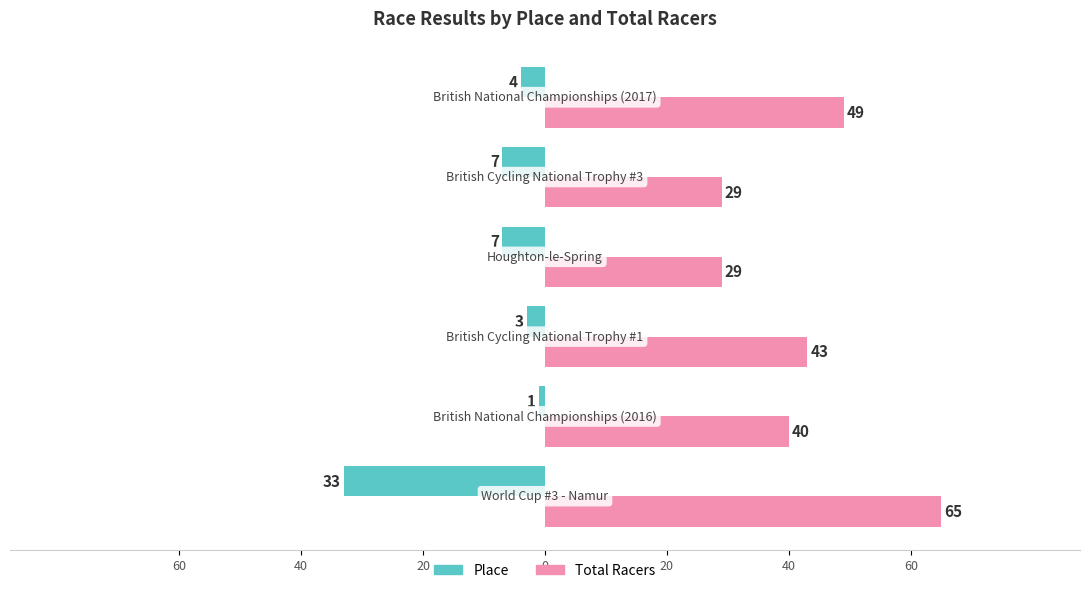

What are all the series names shown in the legend?

Place, Total Racers